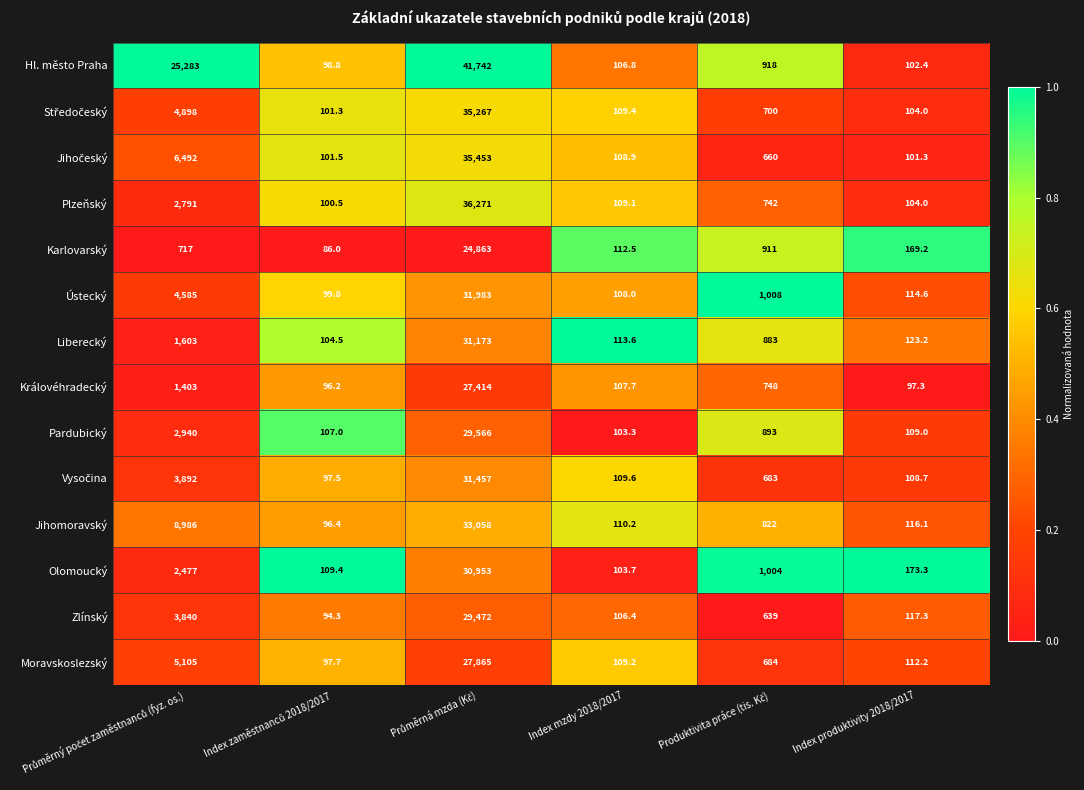

Which series has the largest total across all categories?

Hl. město Praha